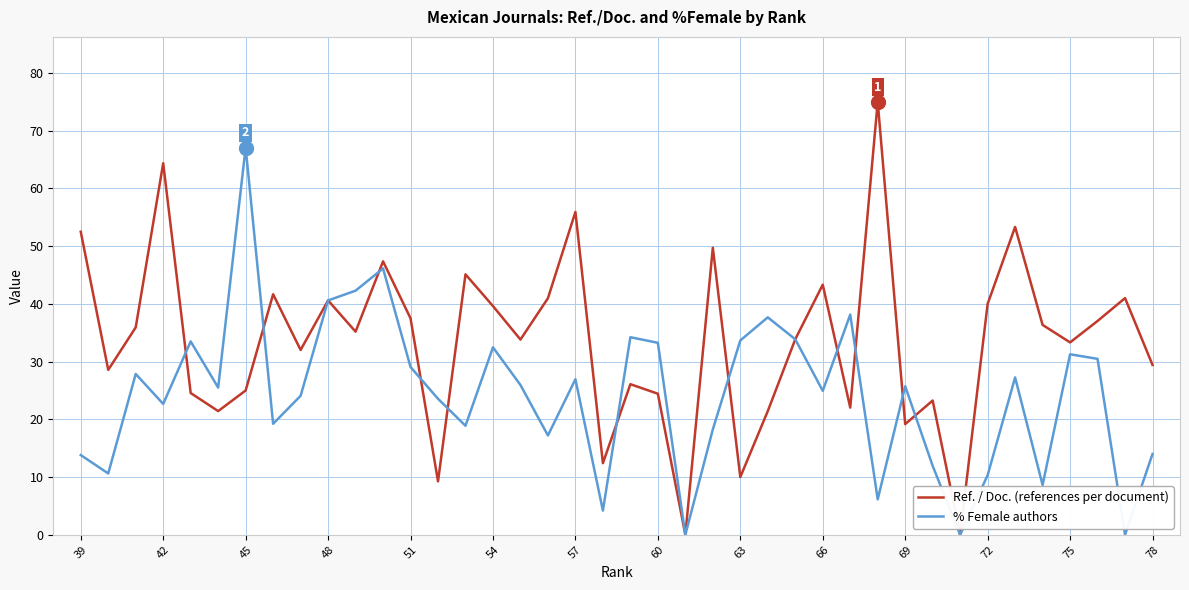

How many lines are shown in the chart?

2